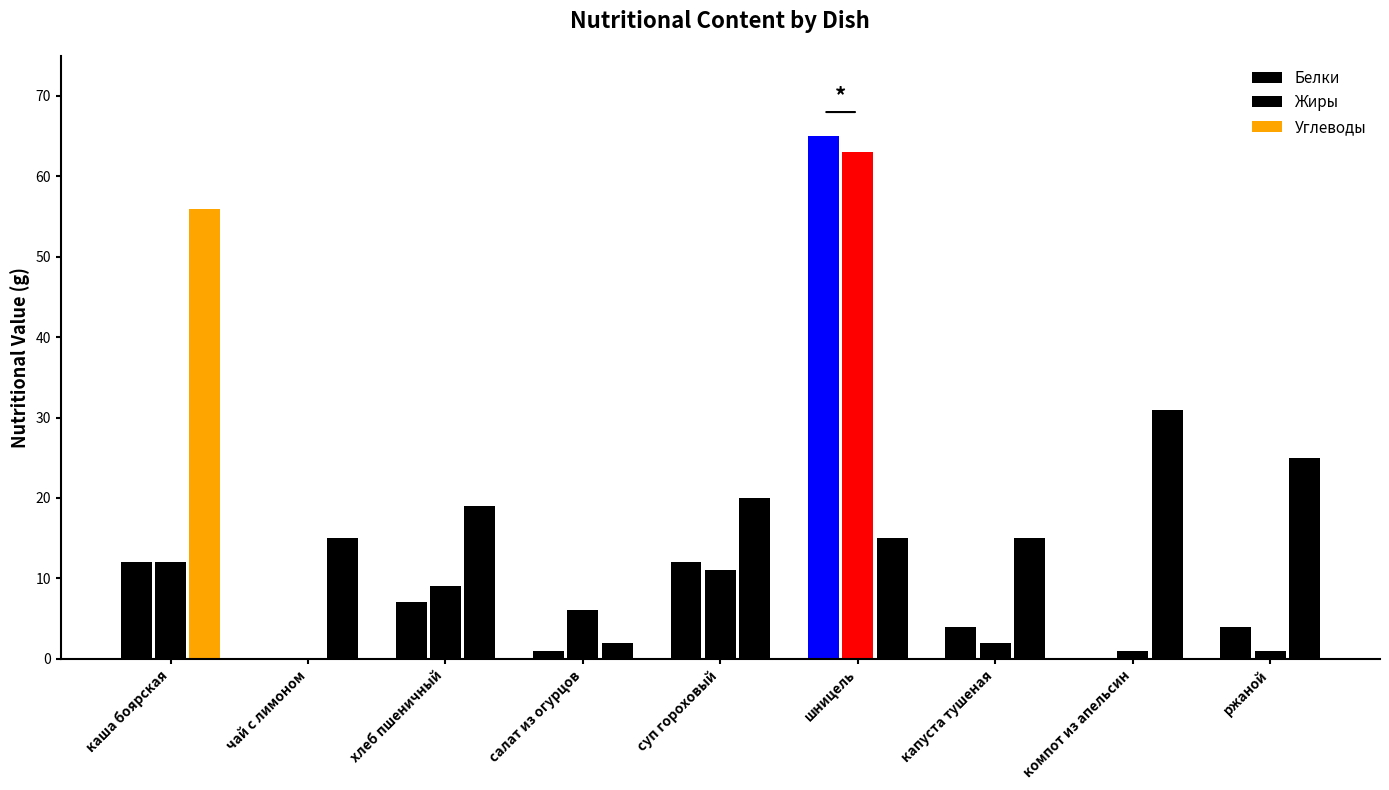

What value does the Белки series have at каша боярская, to the nearest 5?

10